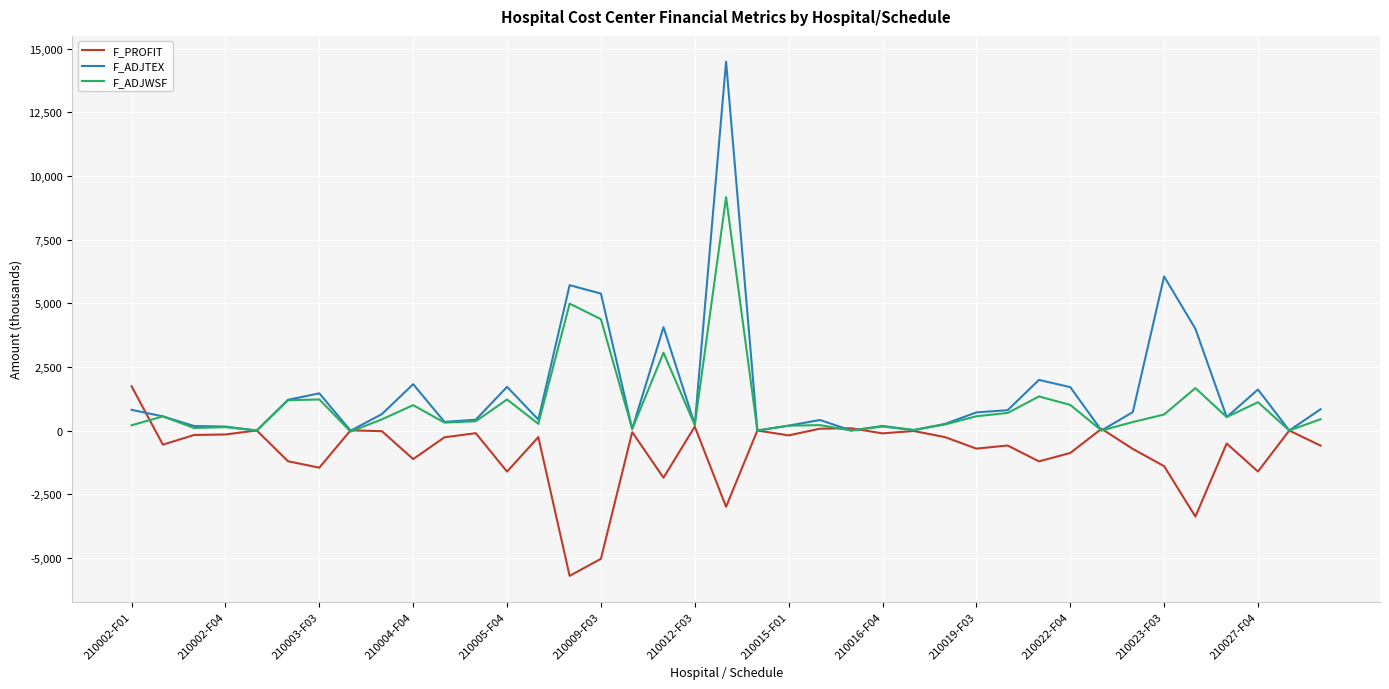

What are all the series names shown in the legend?

F_PROFIT, F_ADJTEX, F_ADJWSF